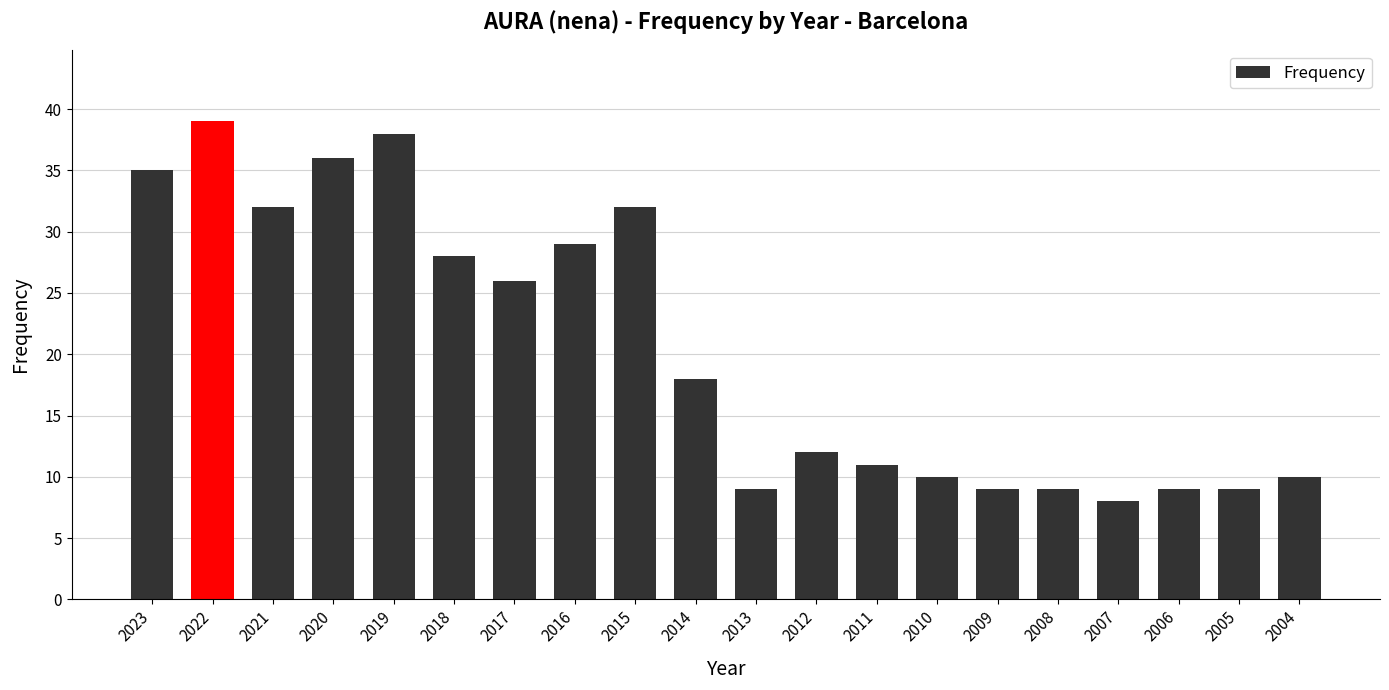

How many bars are there in total?

20